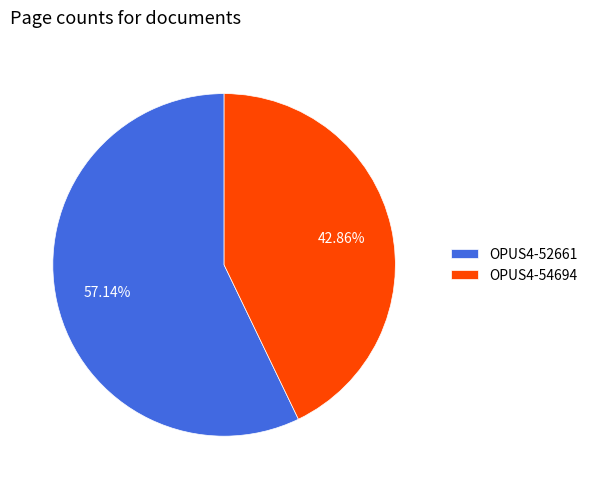

Is it true that OPUS4-52661 is 57% of the pie?

True